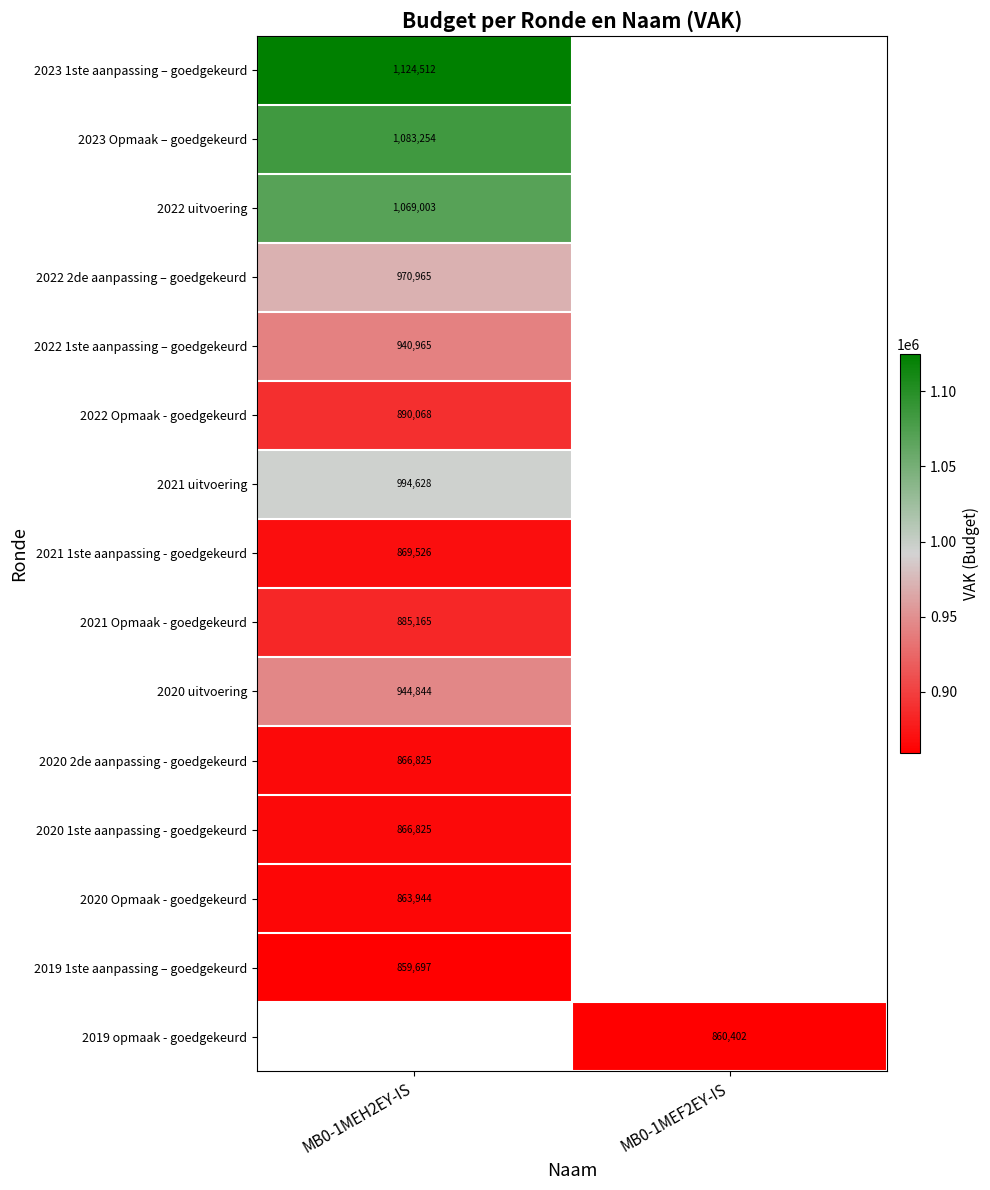

Which has a higher value, MB0-1MEF2EY-IS or MB0-1MEH2EY-IS?

MB0-1MEH2EY-IS